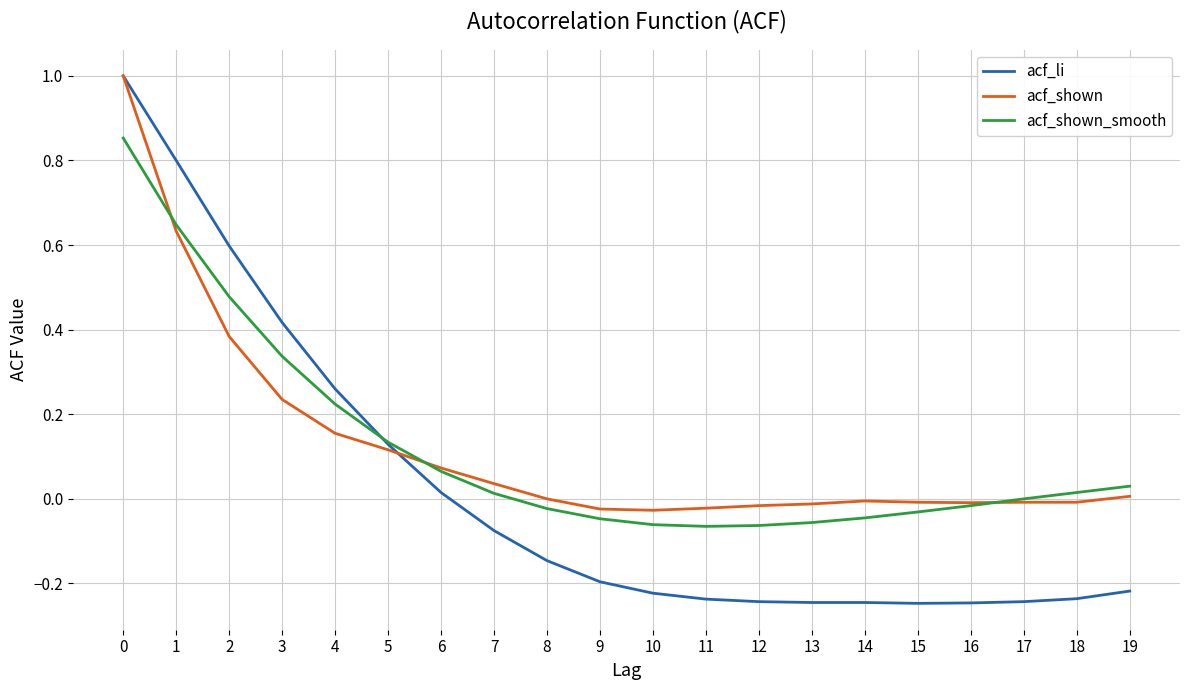

Is the value of acf_shown at 14 greater than the value of acf_li at 2?

No